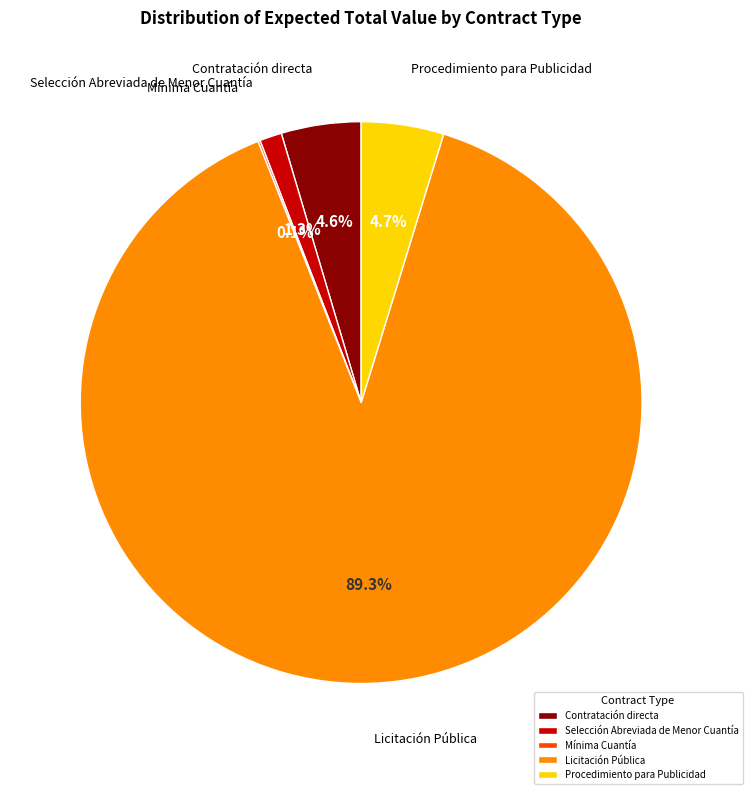

Does any single category account for the majority?

Yes